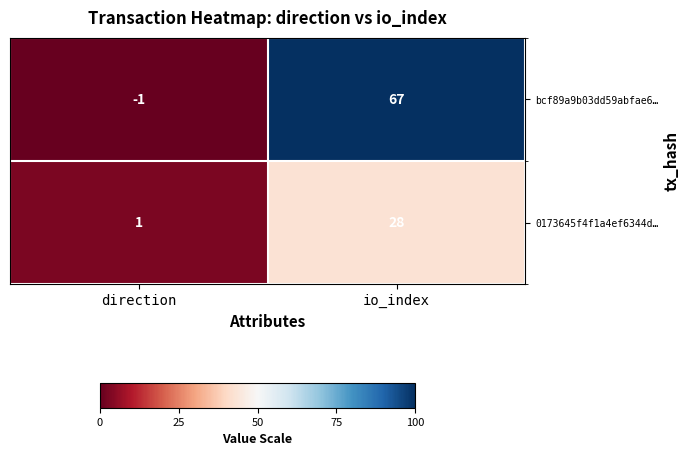

Reading right to left, list all the values displayed in this chart.

bcf89a9b03dd59abfae6…: 67	-1
0173645f4f1a4ef6344d…: 28	1